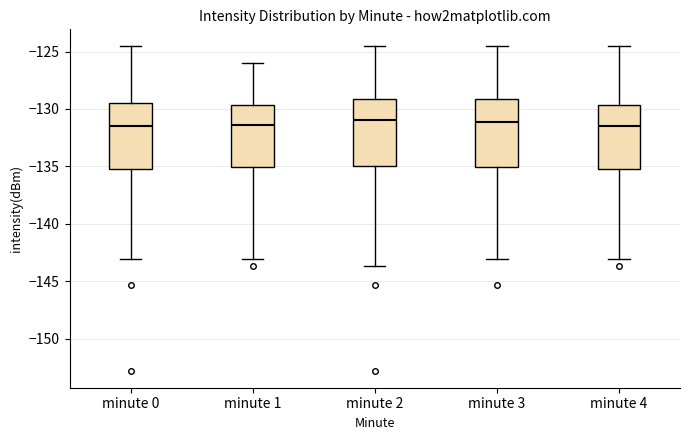

Reading left to right, read every box against the y-axis: the position of its median line, the range the box covers, and the ends of its whiskers. The values are not printed on the chart, so give them approximately, as read against the axis.

minute 0: median -131.5, box -135.5 to -129.5, whiskers -143.0 to -124.5
minute 1: median -131.5, box -135.0 to -129.5, whiskers -143.0 to -126.0
minute 2: median -131.0, box -135.0 to -129.0, whiskers -143.5 to -124.5
minute 3: median -131.0, box -135.0 to -129.0, whiskers -143.0 to -124.5
minute 4: median -131.5, box -135.5 to -129.5, whiskers -143.0 to -124.5